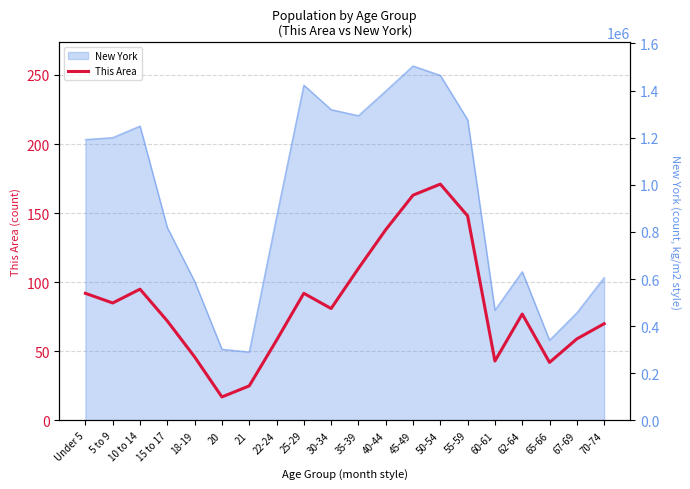

Reading right to left, extract all data points from this chart.

70-74=70	67-69=59	65-66=42	62-64=77	60-61=43	55-59=148	50-54=171	45-49=163	40-44=138	35-39=110	30-34=81	25-29=92	22-24=58	21=25	20=17	18-19=46	15 to 17=72	10 to 14=95	5 to 9=85	Under 5=92